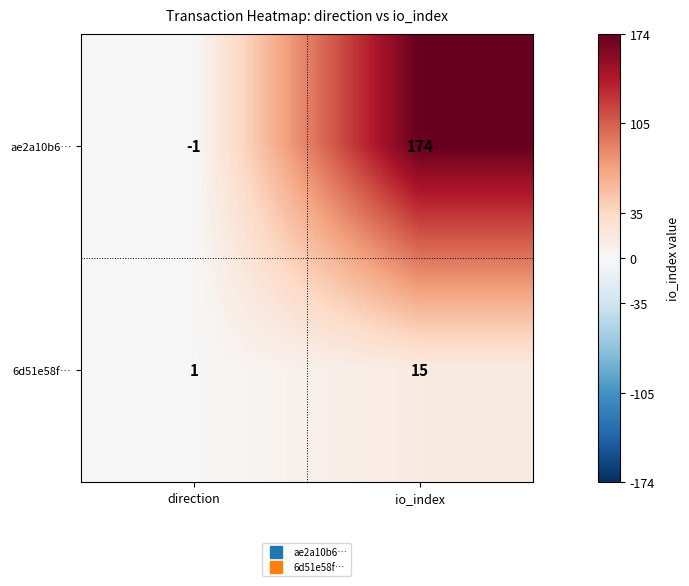

What is the difference between the maximum and minimum values in the ae2a10b6… series?

175